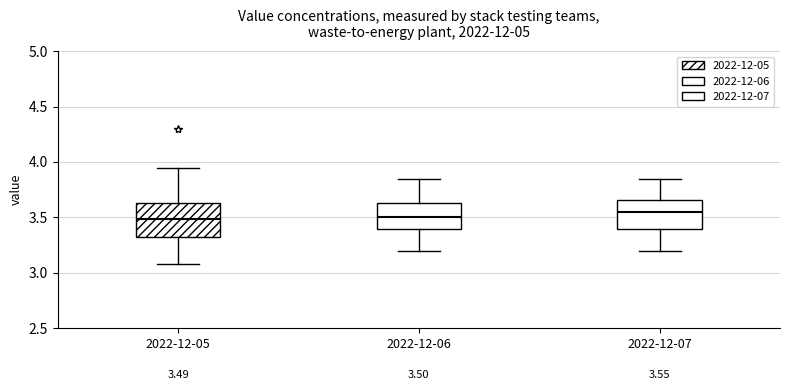

Which box is the tallest, from its lower edge to its upper edge?

2022-12-05